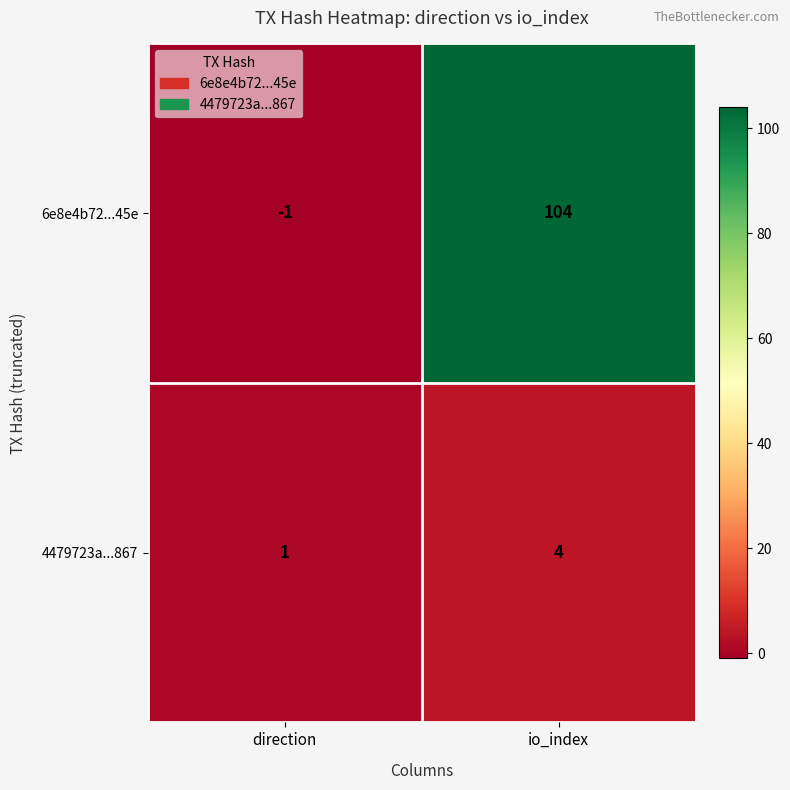

What value does the 4479723a...867 series have at io_index?

4